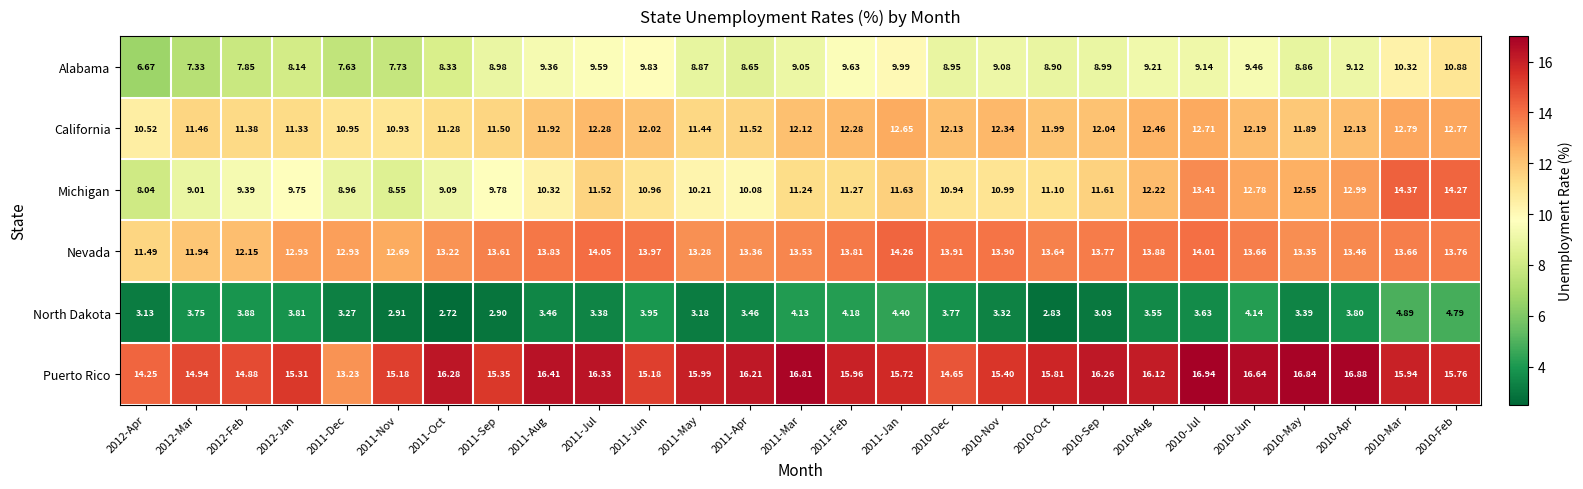

Which series has the largest total across all categories?

Puerto Rico